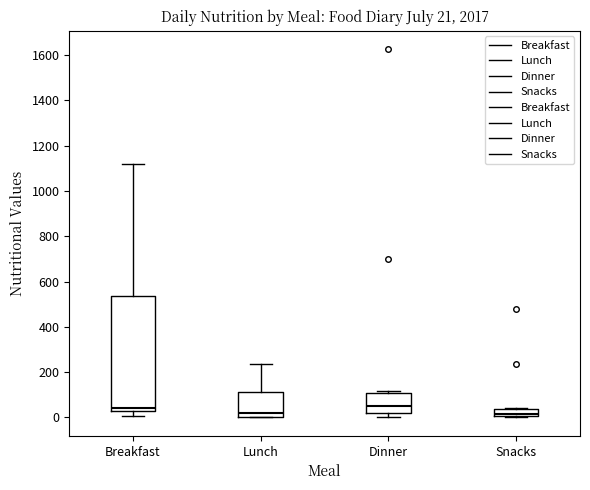

Comparing the boxes themselves (not the whiskers), which one is the tallest?

Breakfast